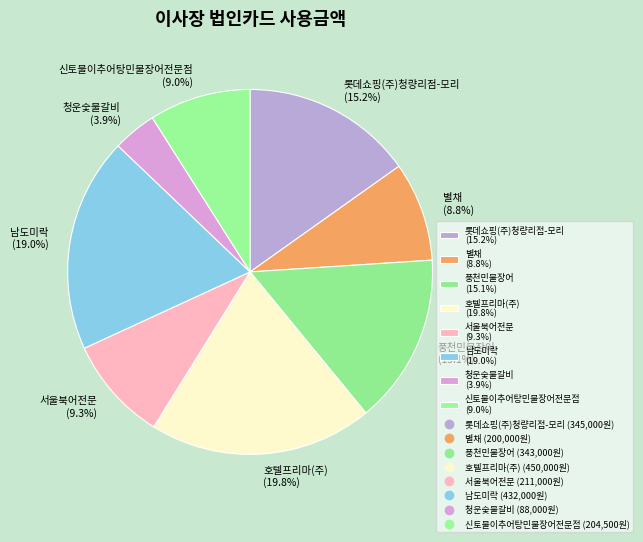

To the nearest percent, what percentage of the pie is 롯데쇼핑(주)청량리점-모리?

15%